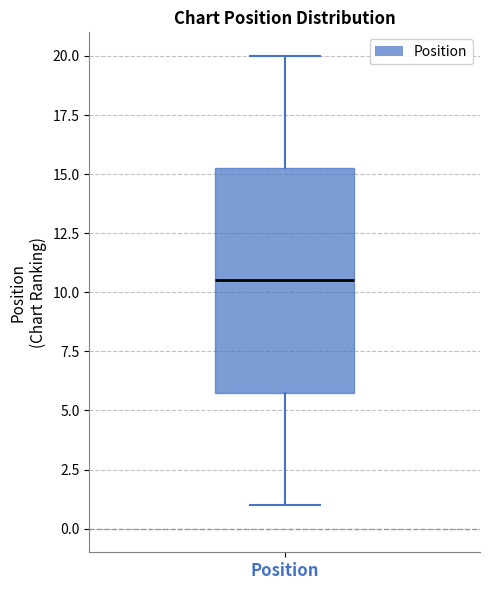

Read this box plot against the y-axis: the position of the median line, the range covered by the box, and the ends of both whiskers. The values are not printed on the chart, so give them approximately, as read against the axis.

median 10.5, box 6.0 to 15.5, whiskers 1.0 to 20.0